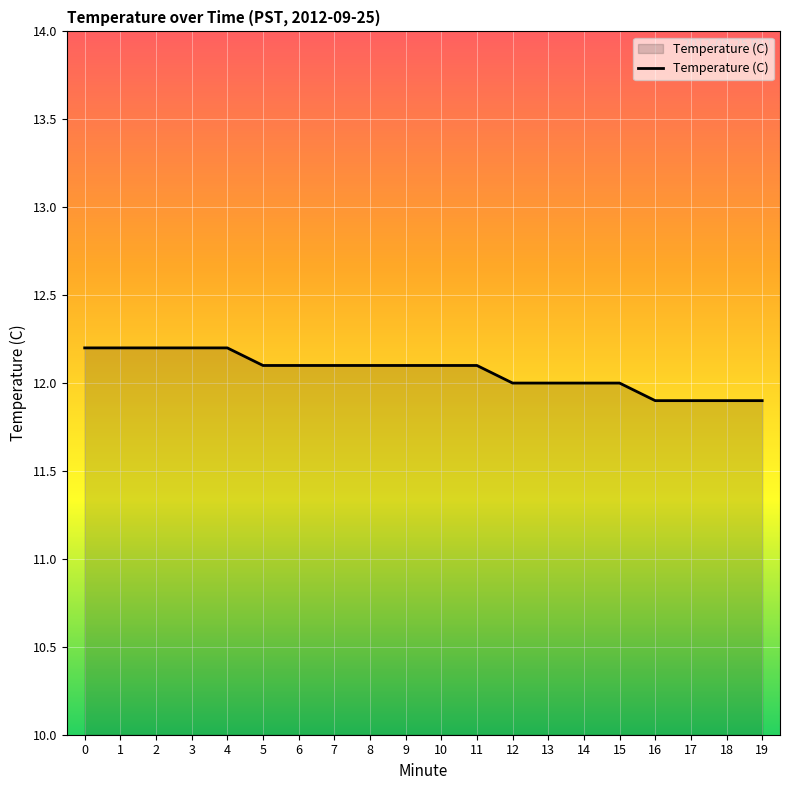

True or false: the data shows 7.3 at 5.

False